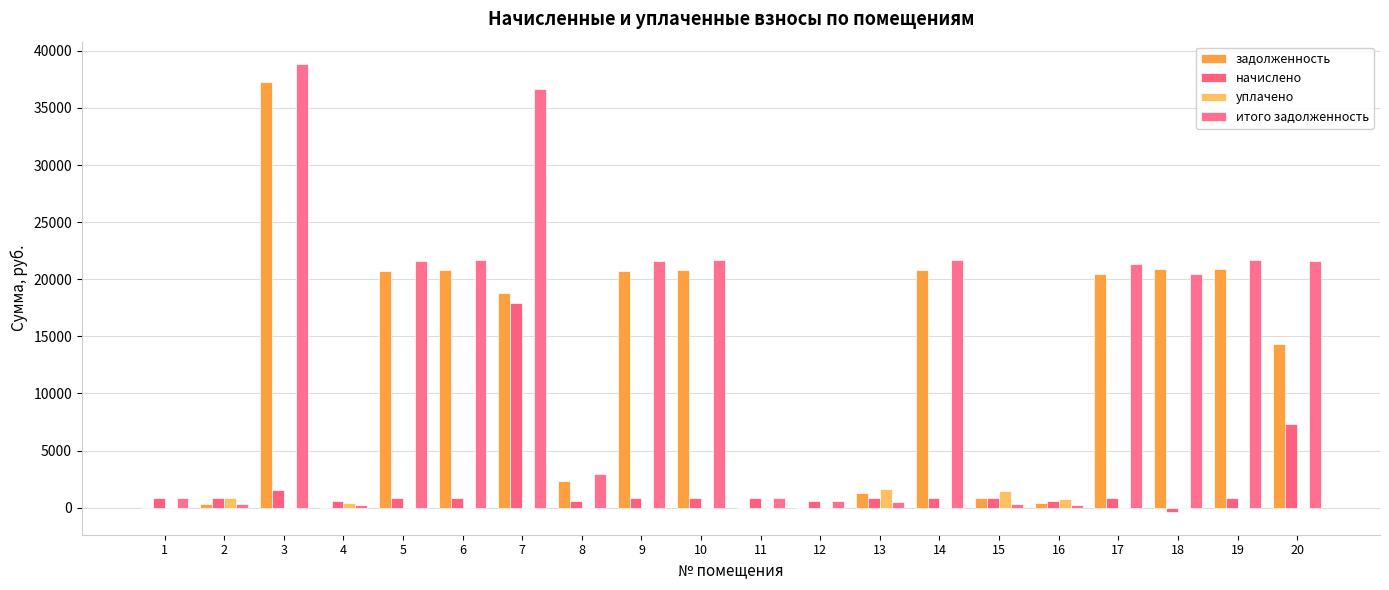

The уплачено series shows 982.1 at 11. True or false?

False